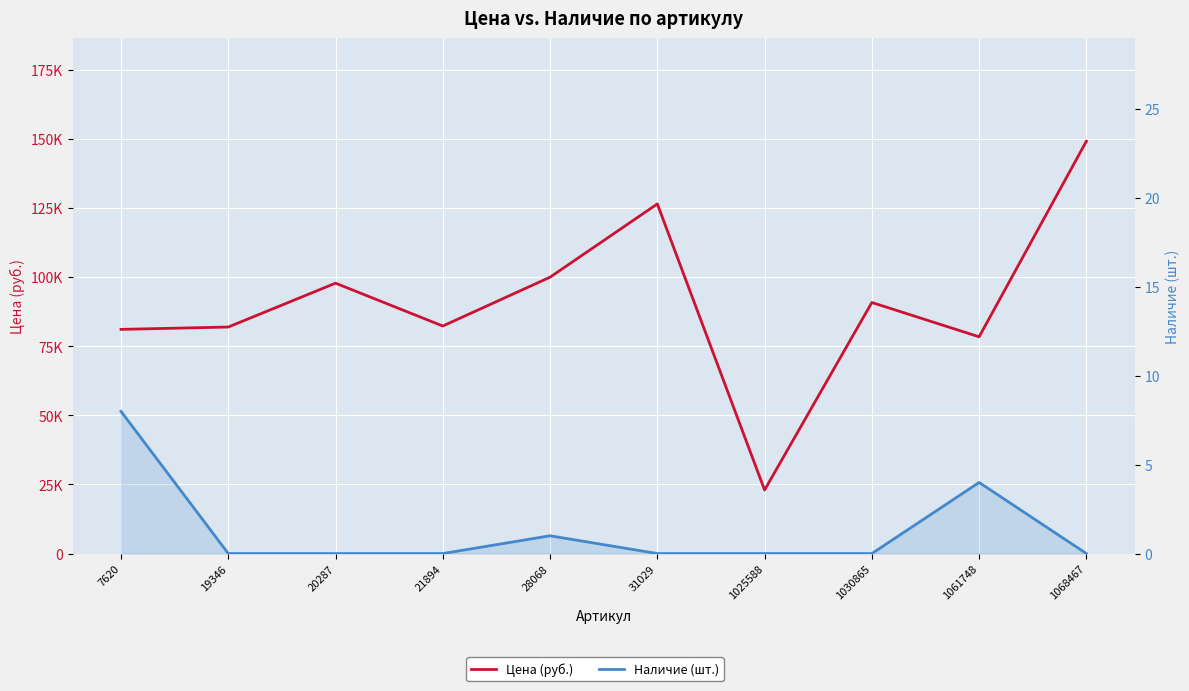

True or false: Наличие (шт.) and Цена (руб.) intersect in this chart.

False